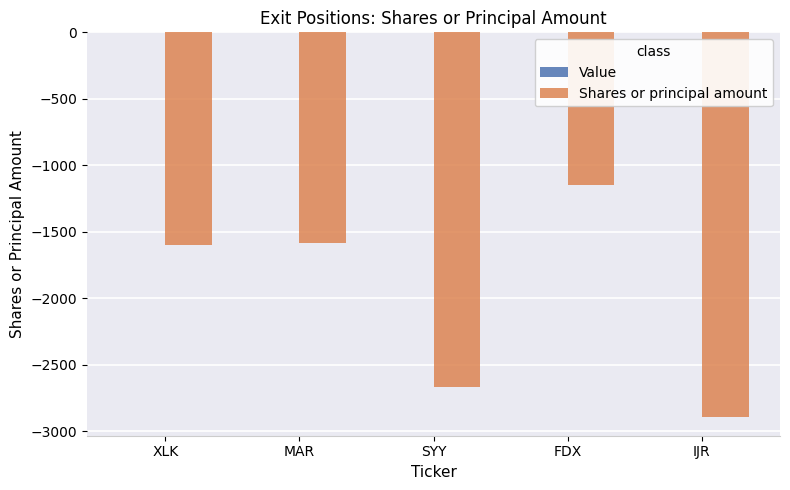

What is the approximate value at IJR?

-2890